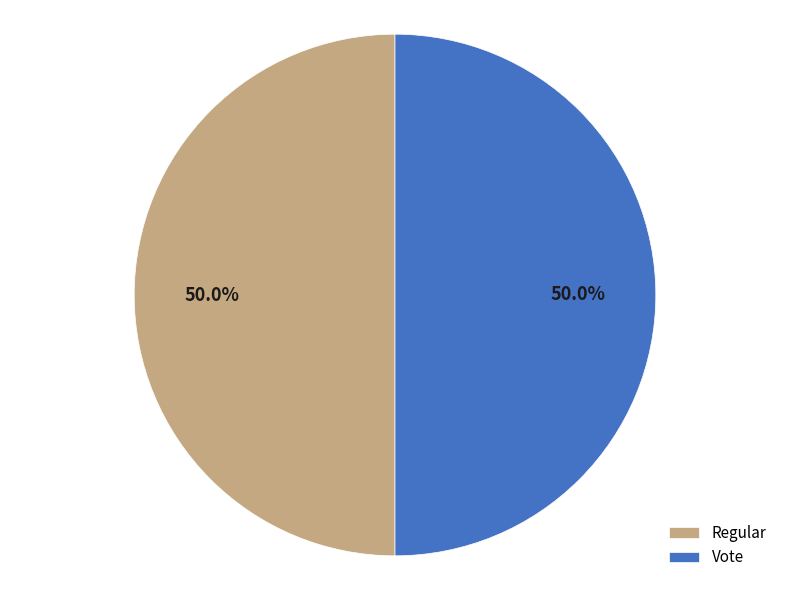

To the nearest percent, what is the difference between the largest and smallest slice percentages?

0%